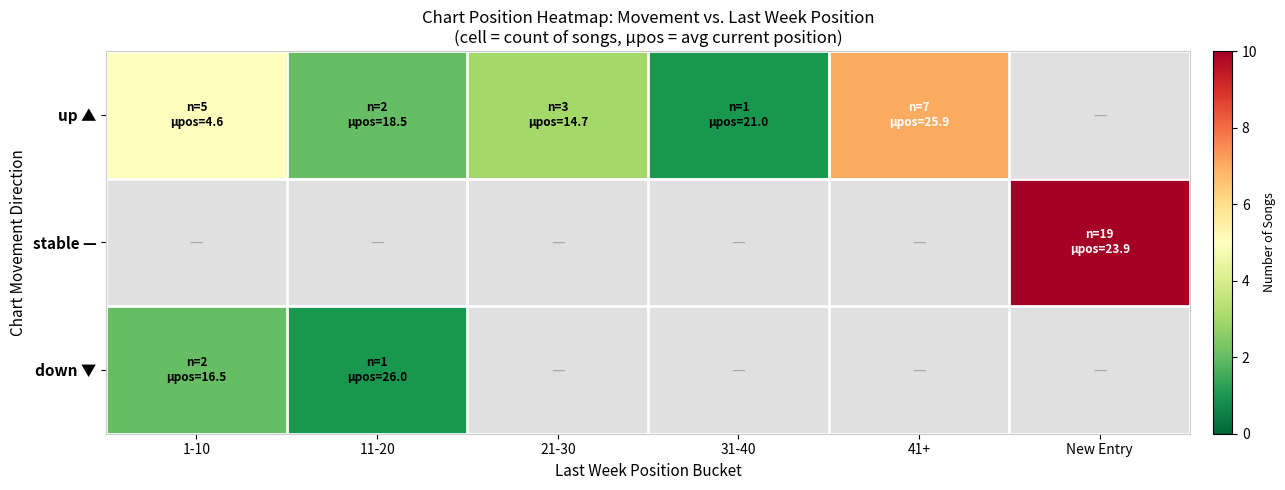

How many positive values does the up ▲ series have?

5